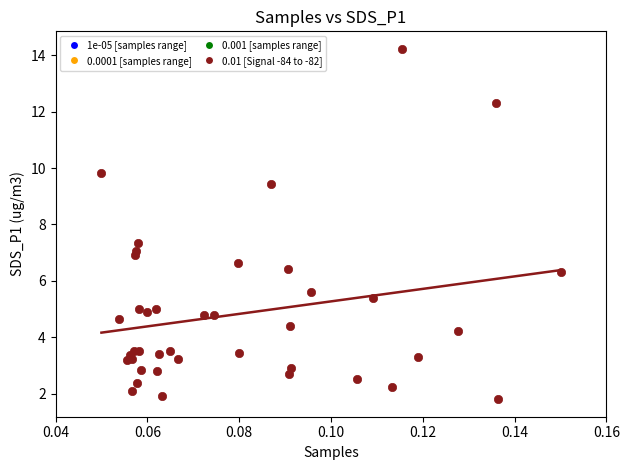

What Y value in the scatter plot is closest to 8?

7.3